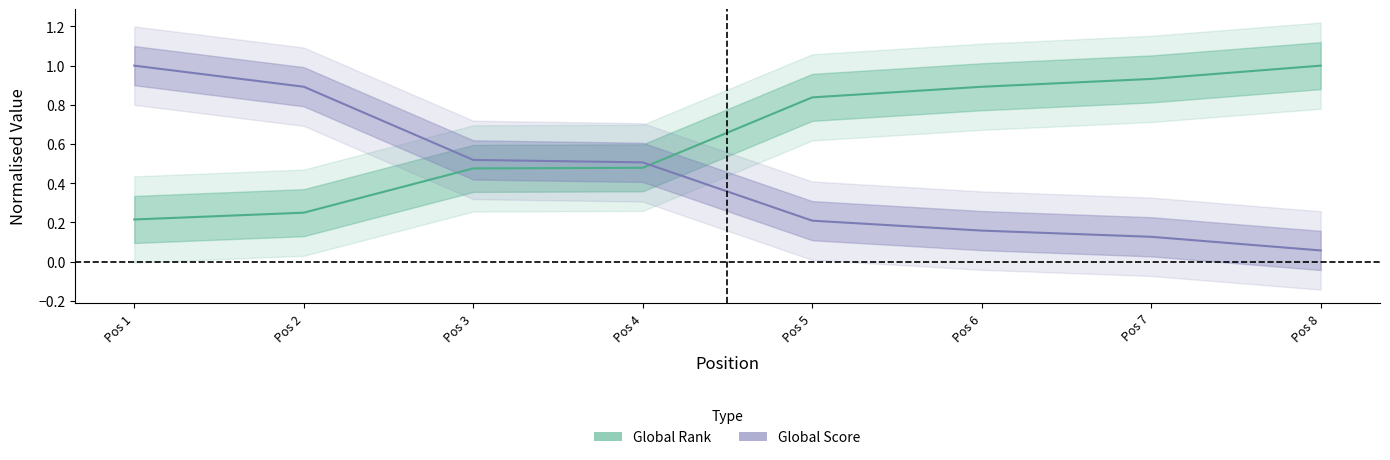

At which label is Global Rank closest to 0?

Pos 1